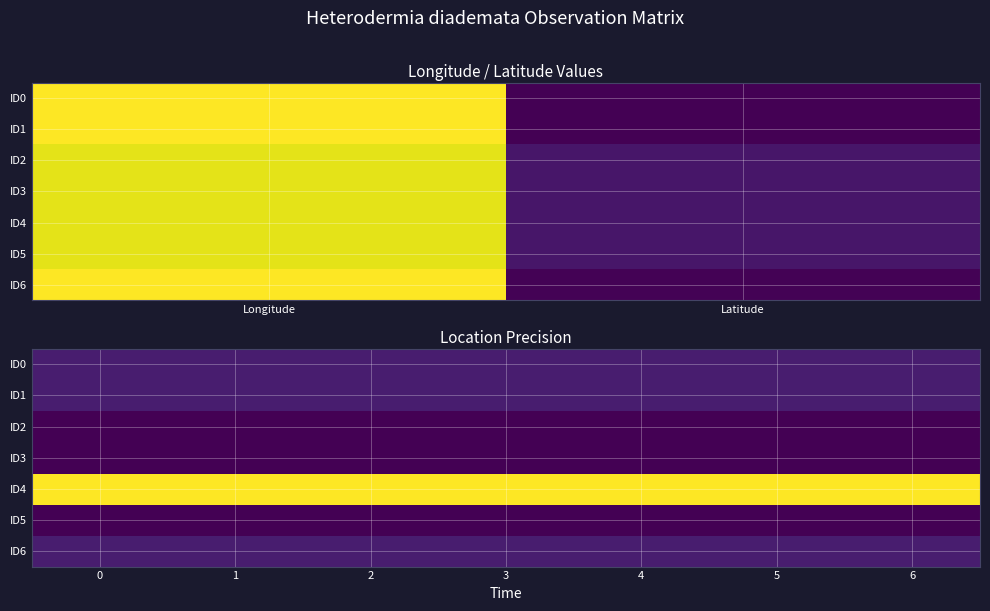

True or false: ID3 has a value of 60 at 0.

False